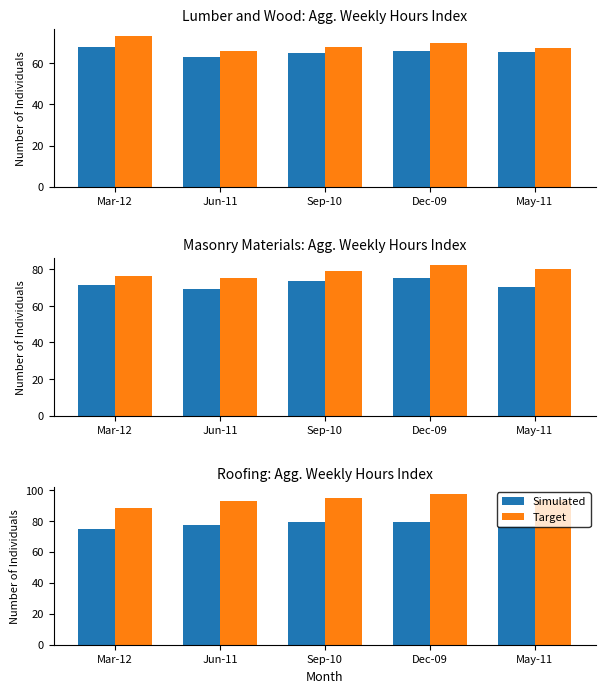

Count the number of categories in the chart.

5